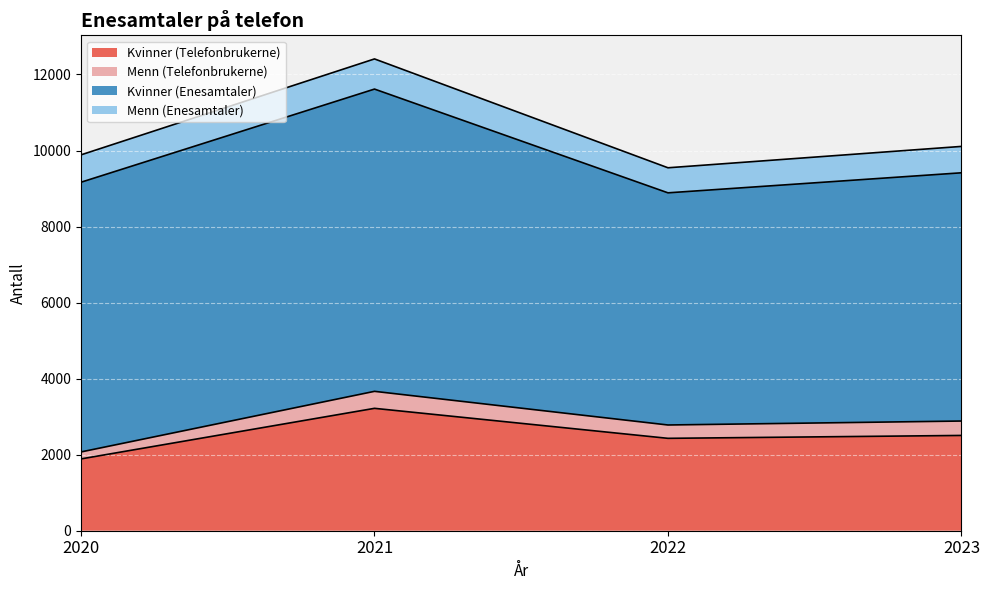

At how many categories does at least one series exceed 4361?

4